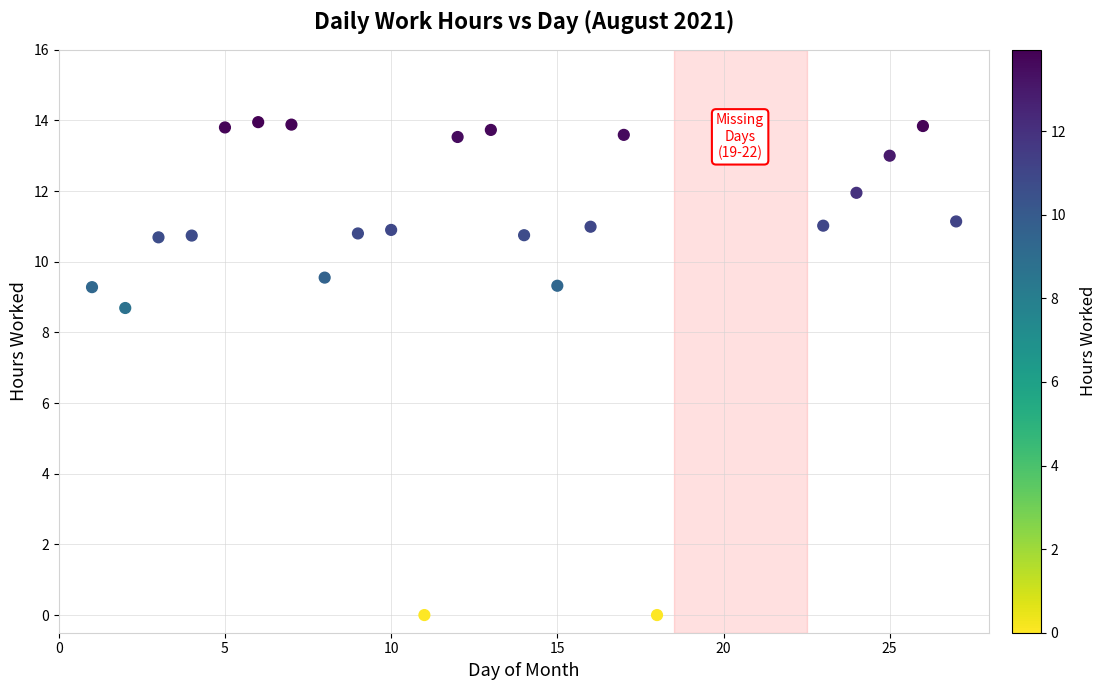

What is the range of X values (max minus min)?

26.0